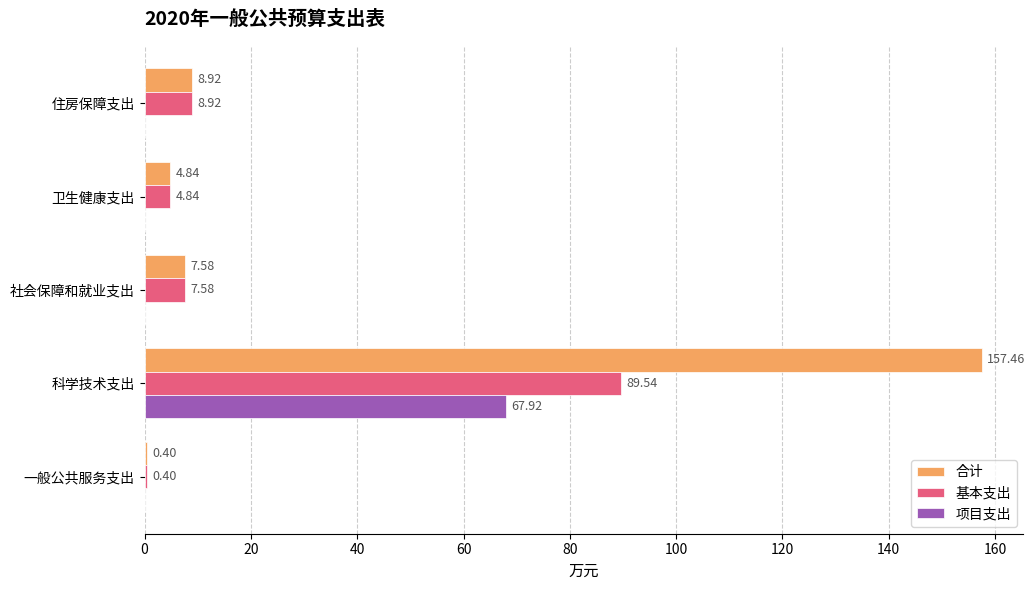

What is the sum of the 基本支出 values at 住房保障支出 and 卫生健康支出?

13.8